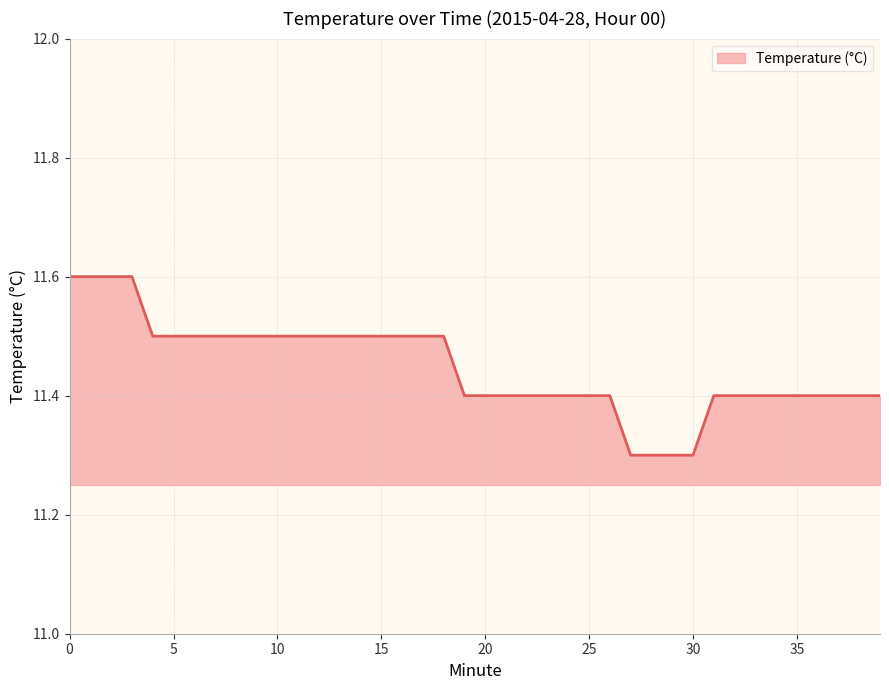

Count the number of data series in this chart.

1